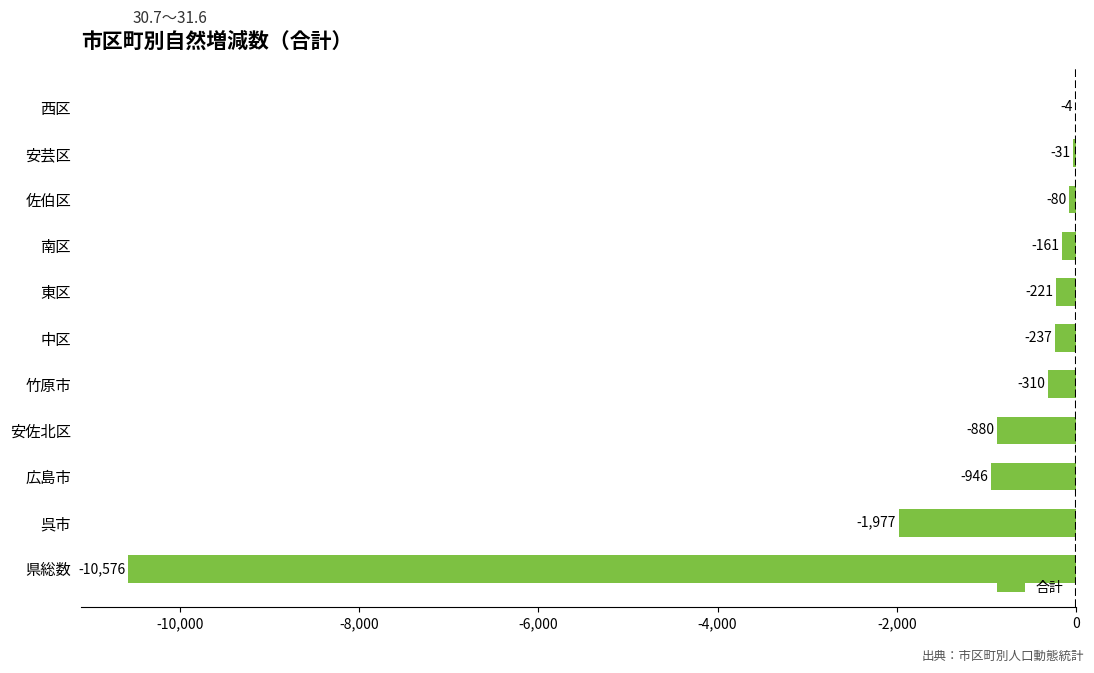

Reading bottom to top, transcribe all the data shown in this chart.

県総数=-10576	呉市=-1977	広島市=-946	安佐北区=-880	竹原市=-310	中区=-237	東区=-221	南区=-161	佐伯区=-80	安芸区=-31	西区=-4